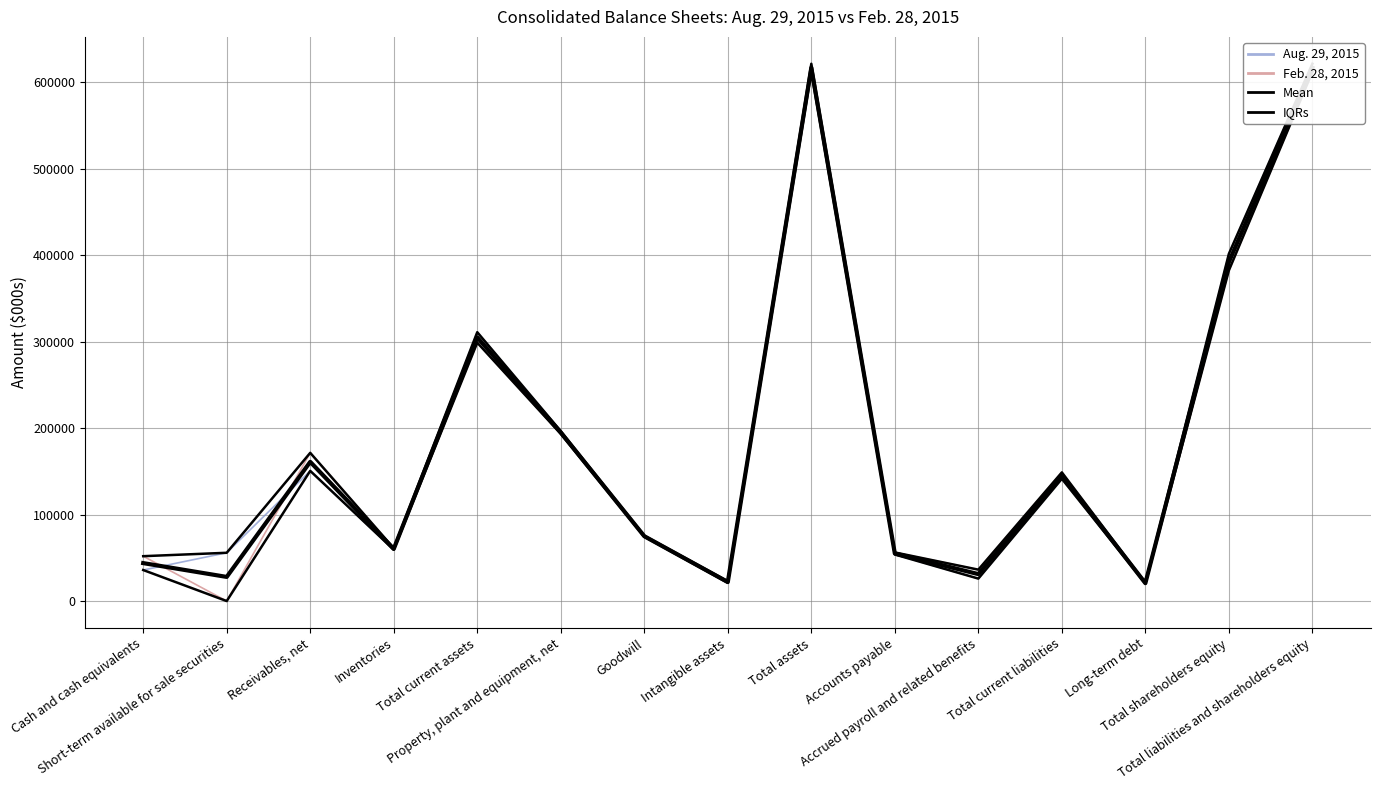

How many lines are shown in the chart?

4